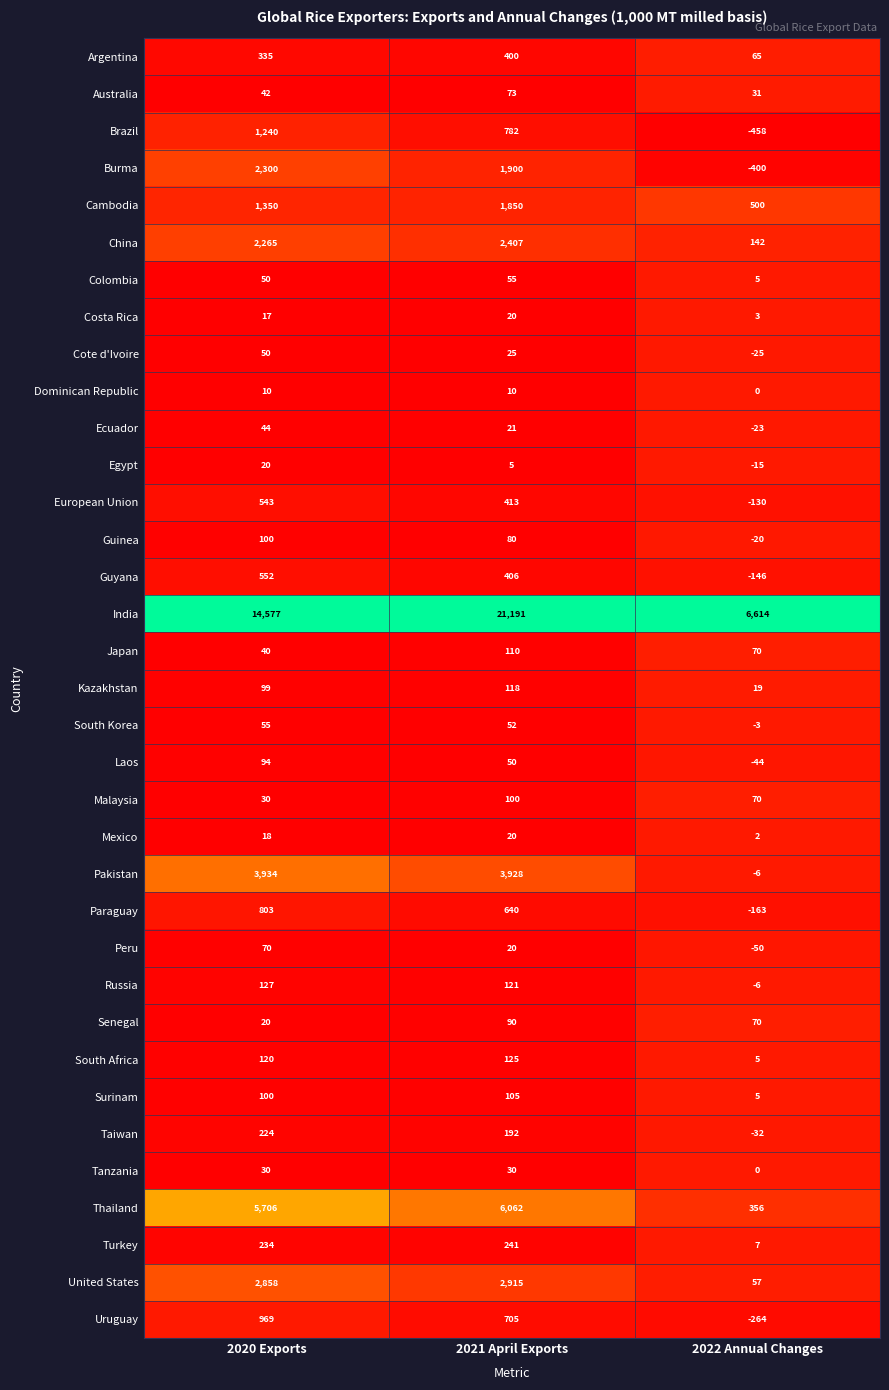

What is the difference between the highest and lowest values at 2022 Annual Changes?

7072